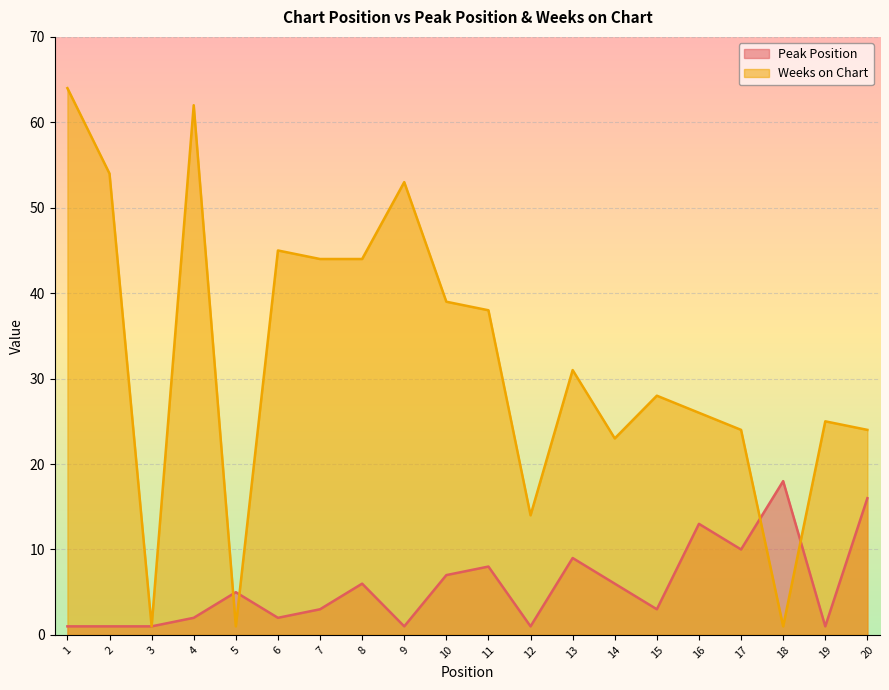

How many times do Peak Position and Weeks on Chart cross each other?

4